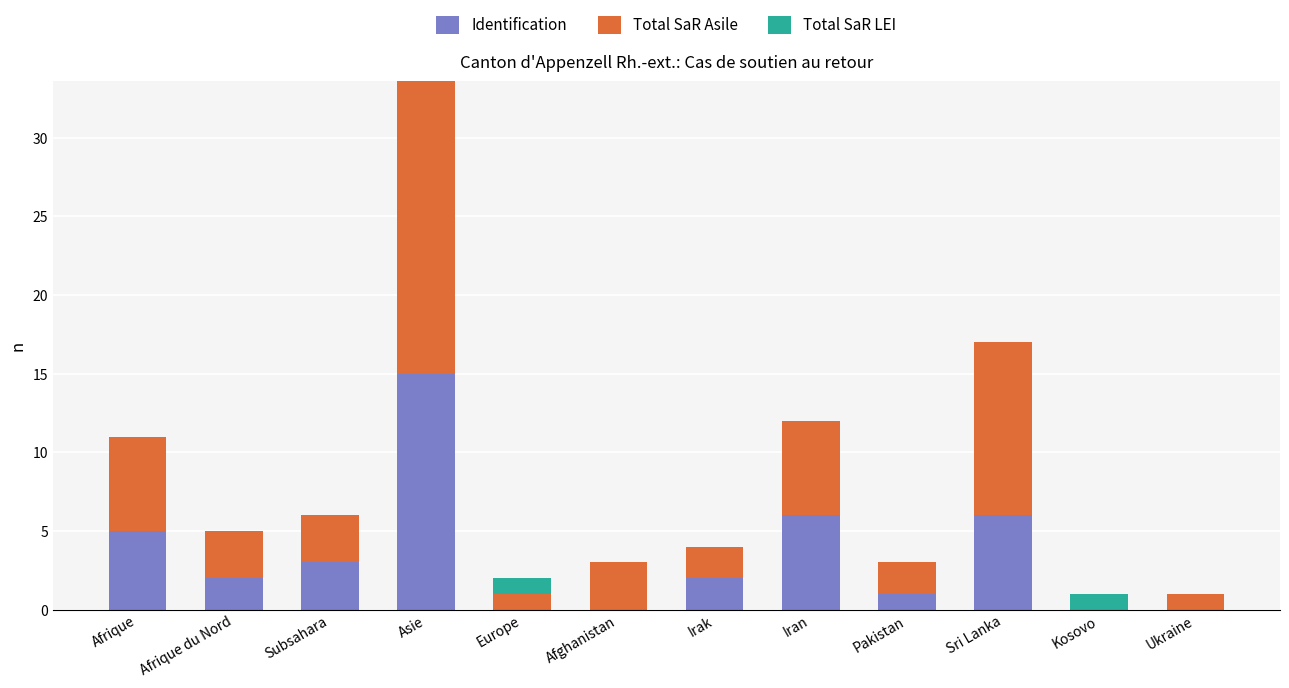

Which series changed the most between Europe and Pakistan?

Identification